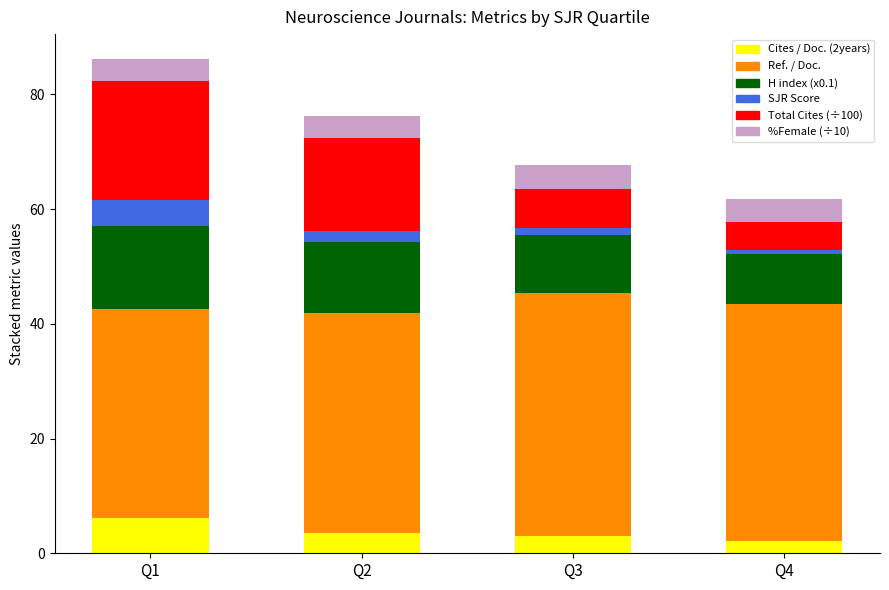

What is the total value across all series at Q2?

76.3